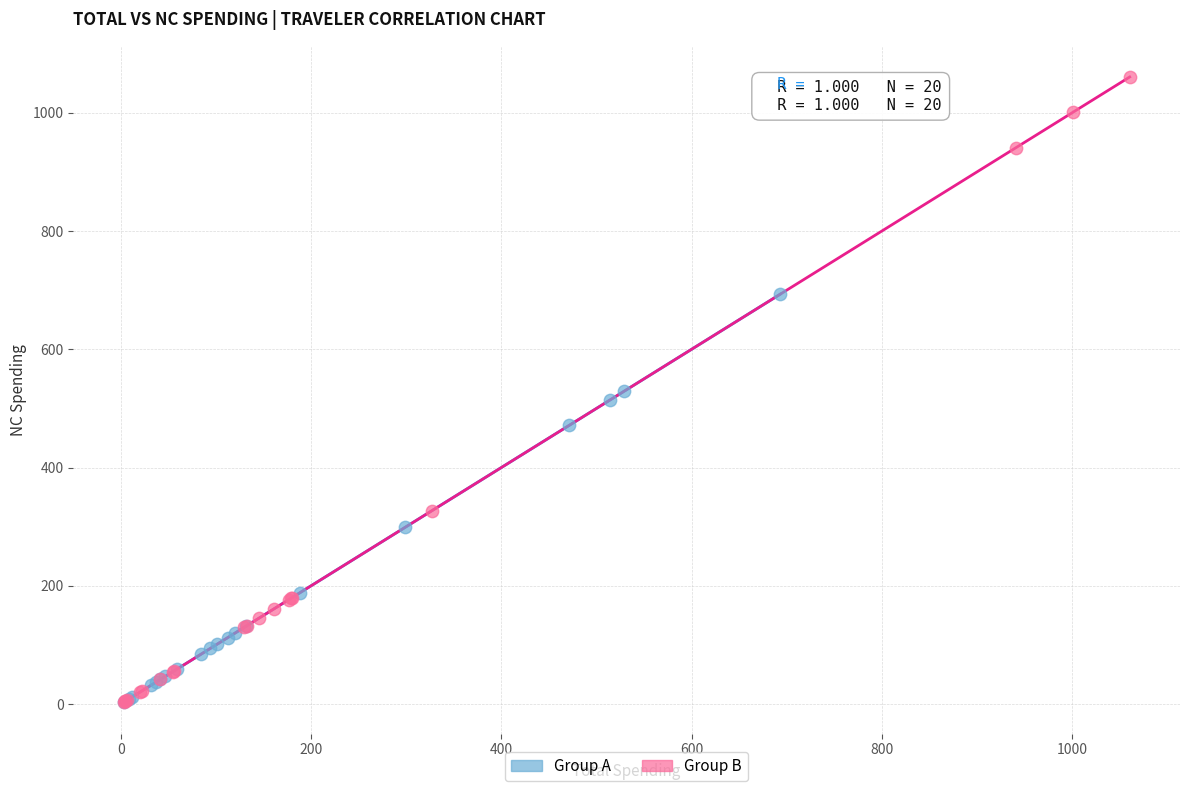

Which series reaches the maximum Y coordinate?

Group B